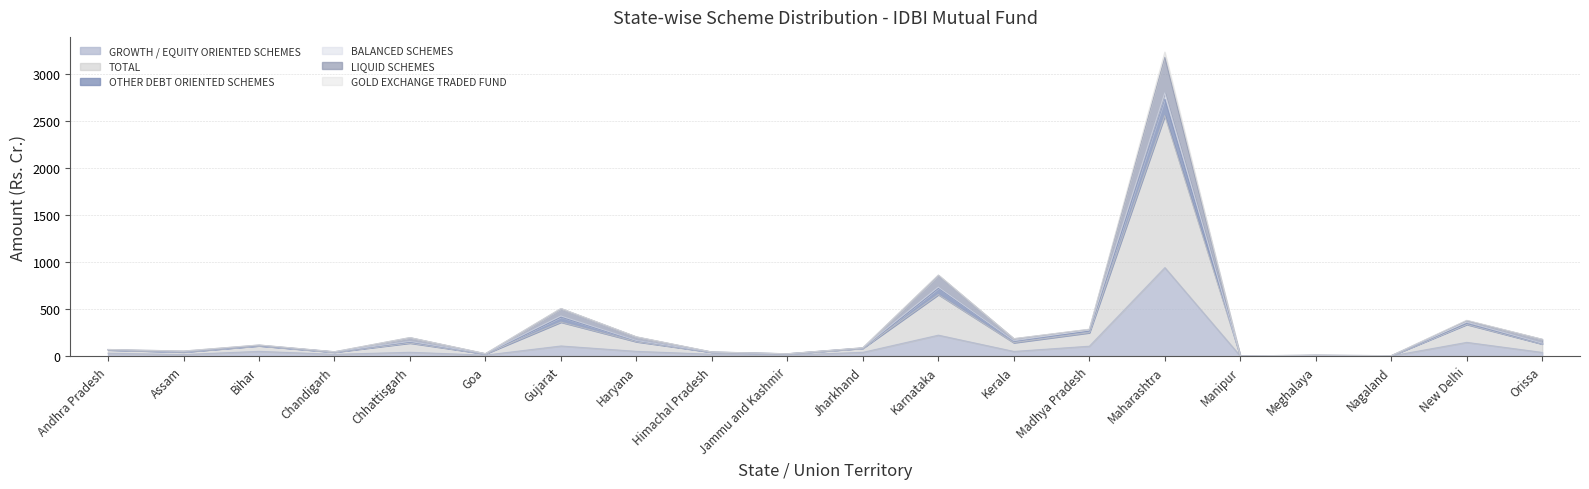

The value of GROWTH / EQUITY ORIENTED SCHEMES at Maharashtra is 598.9. True or false?

False